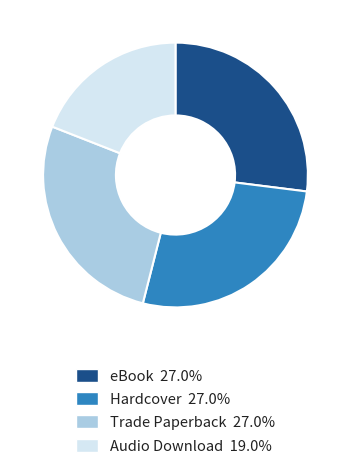

True or false: Hardcover accounts for 18% of the total.

False